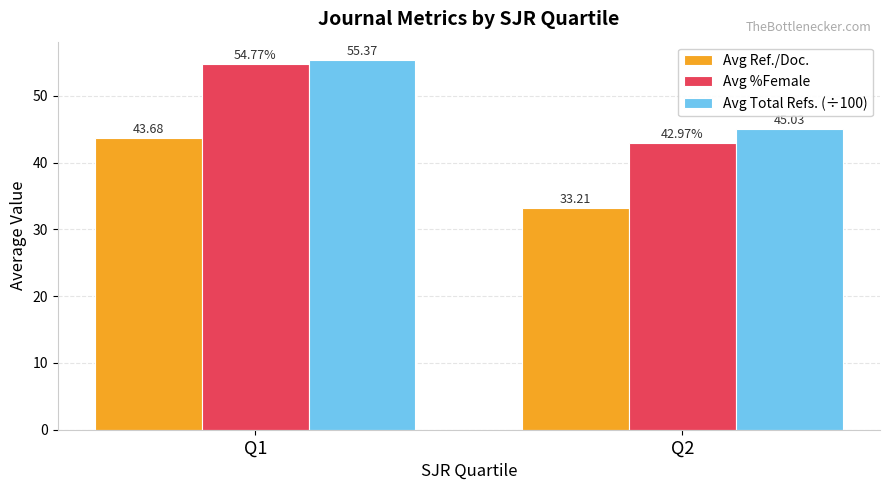

Between Q1 and Q2, which series saw the biggest shift?

Avg %Female